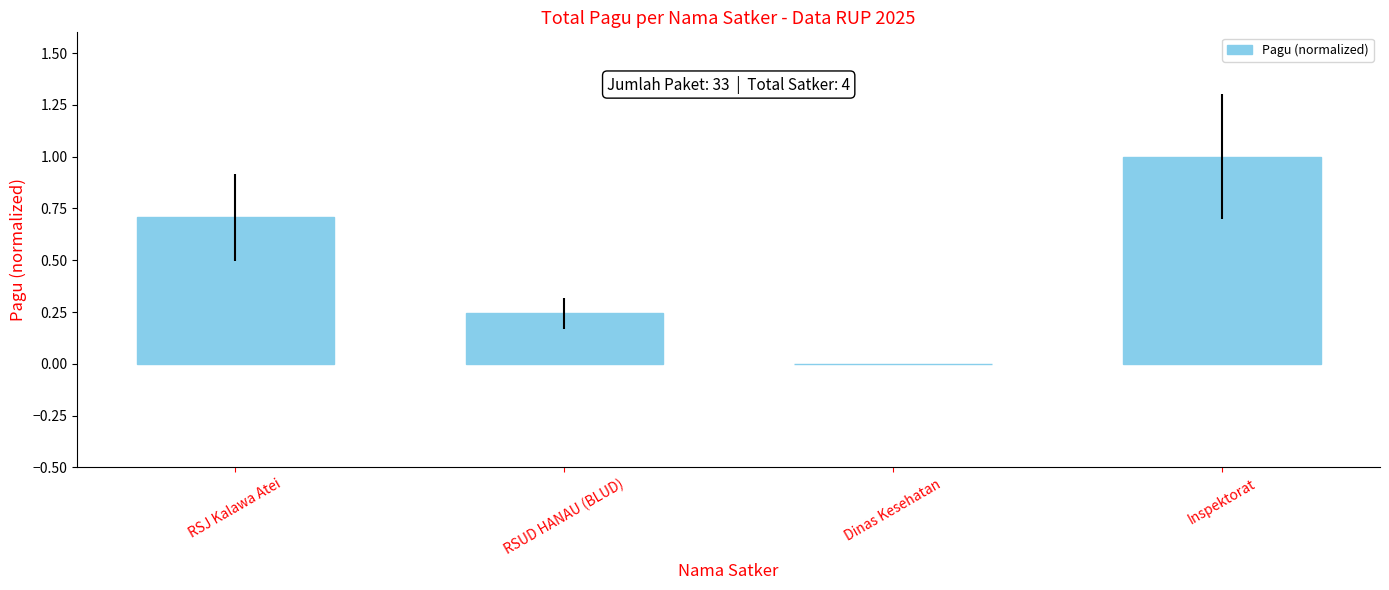

Does the chart contain stacked bars?

No